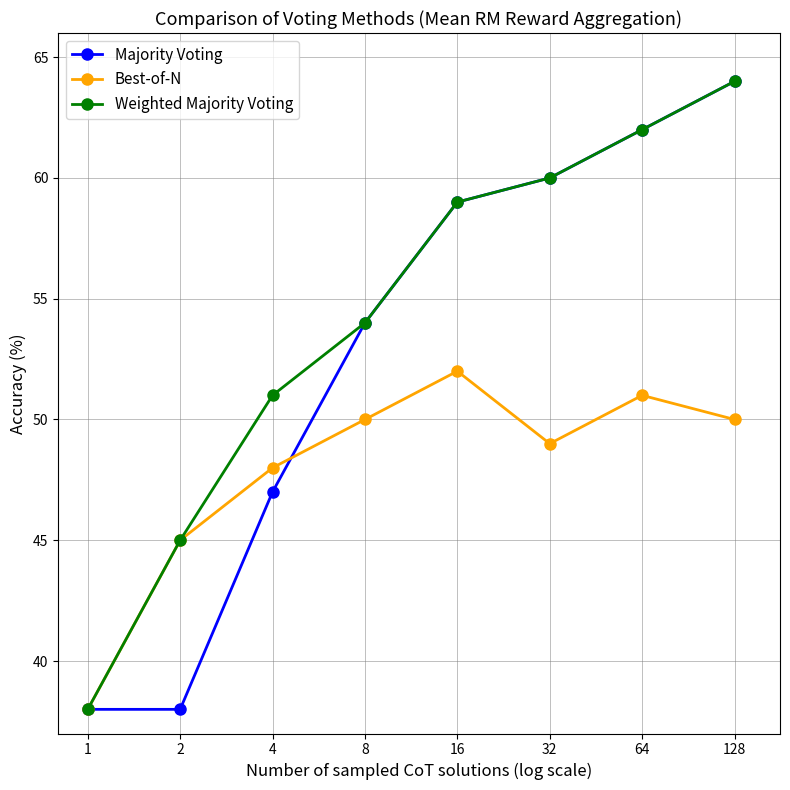

What is the sum of all Majority Voting values?

422